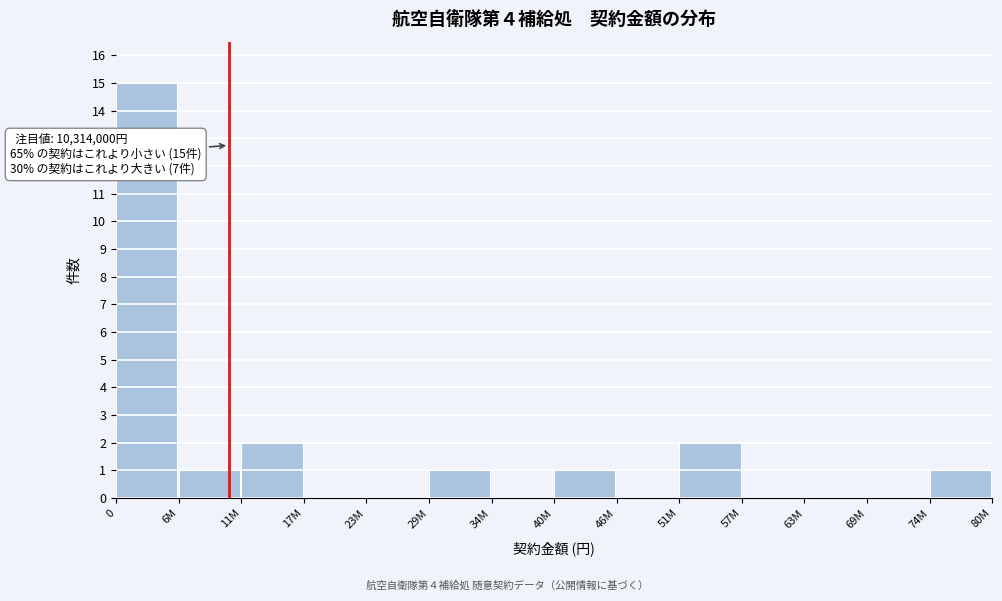

Reading right to left, what are all the values shown in this chart?

74M=1	69M=0	63M=0	57M=0	51M=2	46M=0	40M=1	34M=0	29M=1	23M=0	17M=0	11M=2	6M=1	0=15